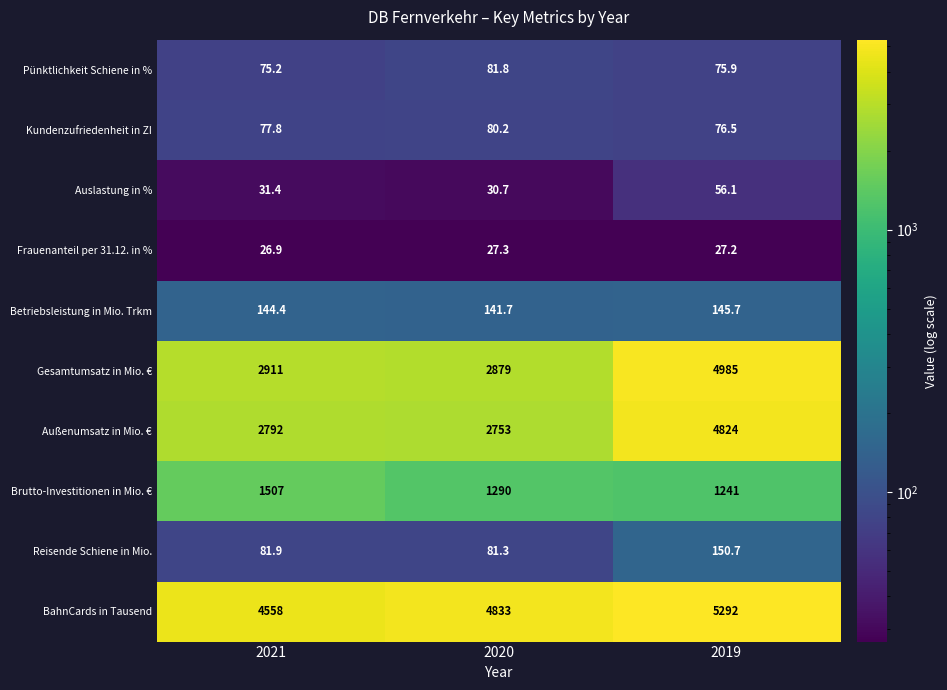

Which series changed the most between 2021 and 2019?

Gesamtumsatz in Mio. €